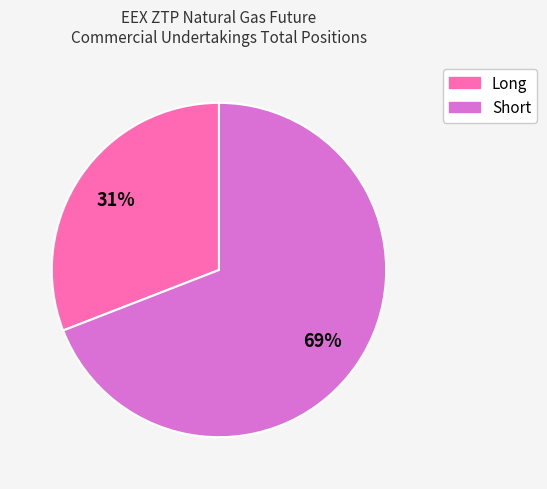

What is the largest slice in the pie chart?

Short